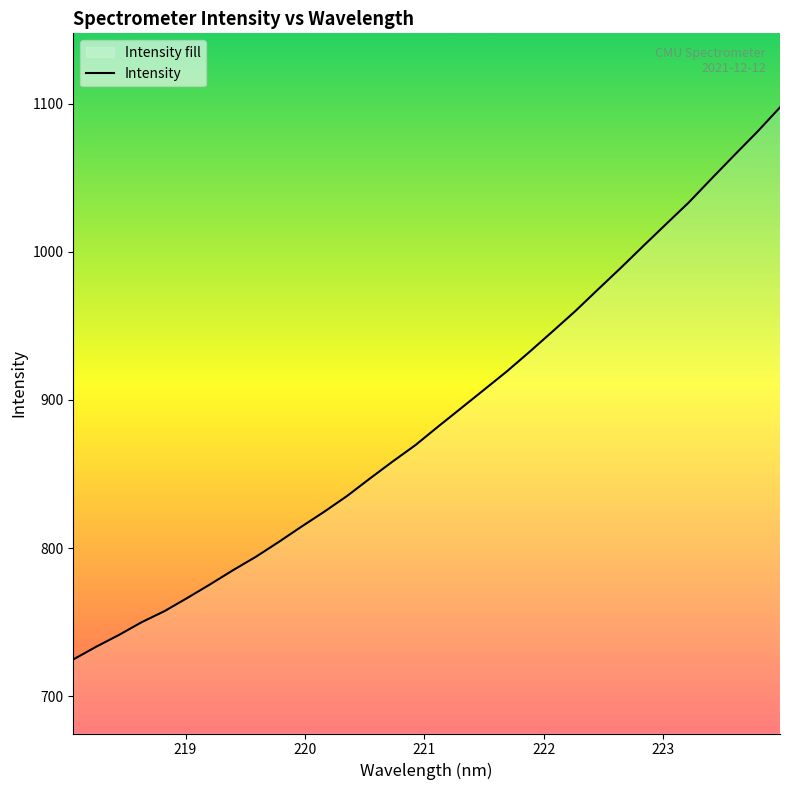

What is the difference between the maximum and minimum values?

372.9